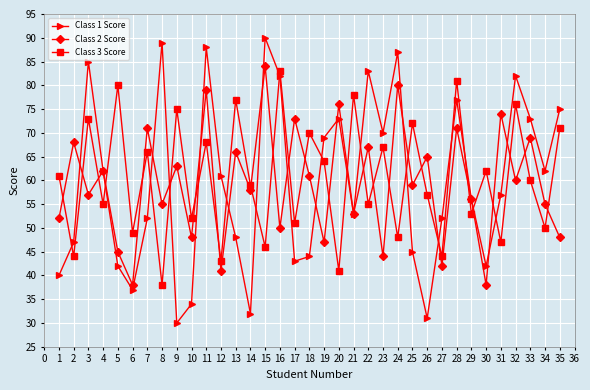

Rank the series at 11 from highest to lowest value.

Class 1 Score, Class 2 Score, Class 3 Score